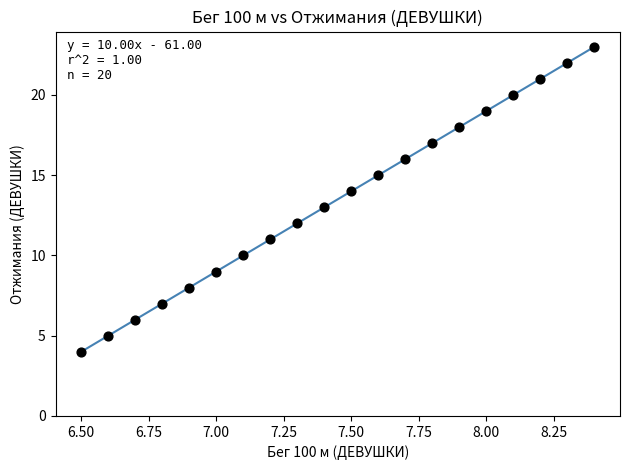

What is the range of Y values (max minus min)?

19